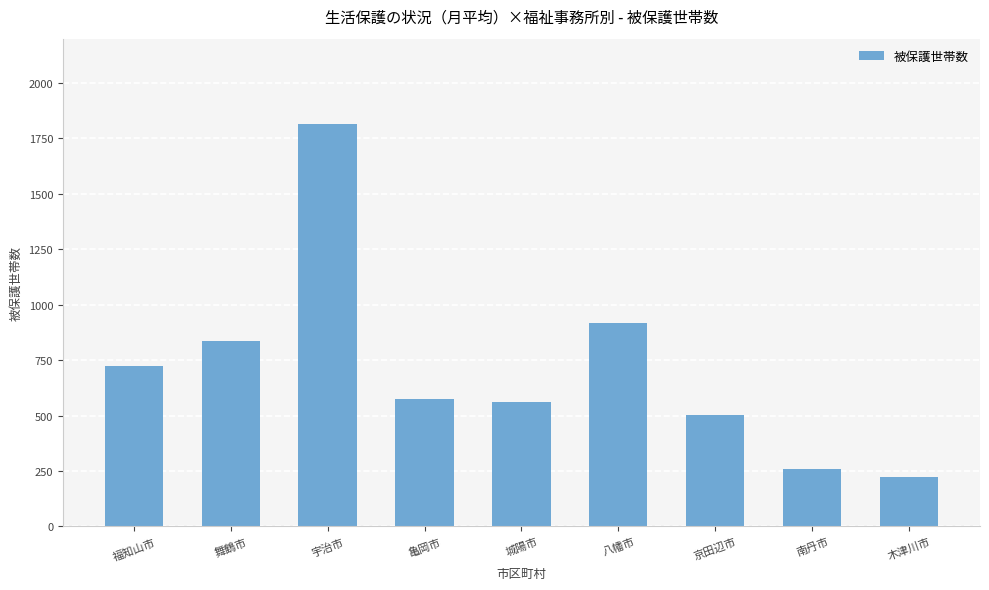

The value at 南丹市 is 144. True or false?

False